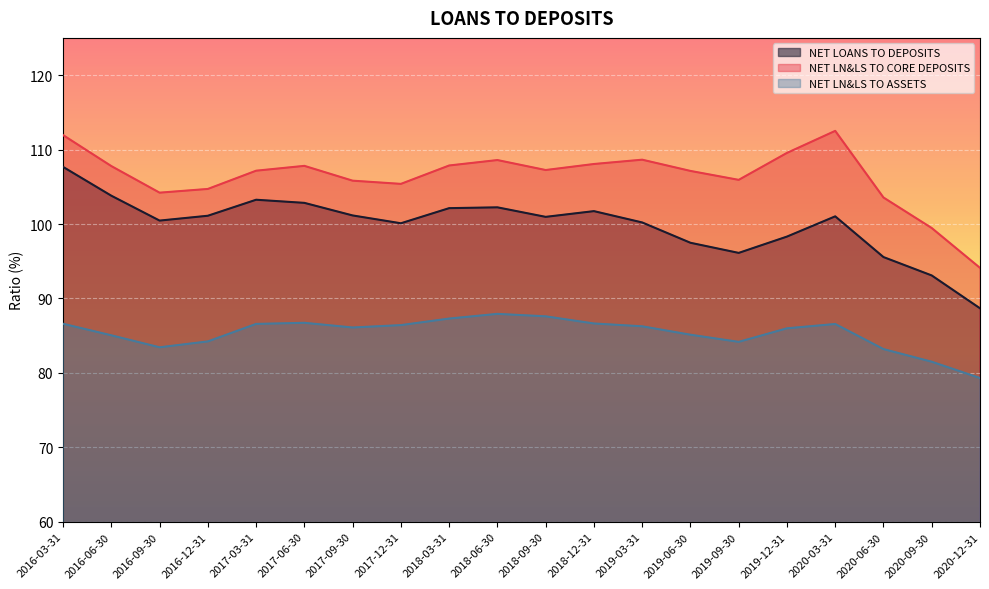

In NET LOANS TO DEPOSITS, how many points are lower than both neighbors (excluding endpoints)?

4